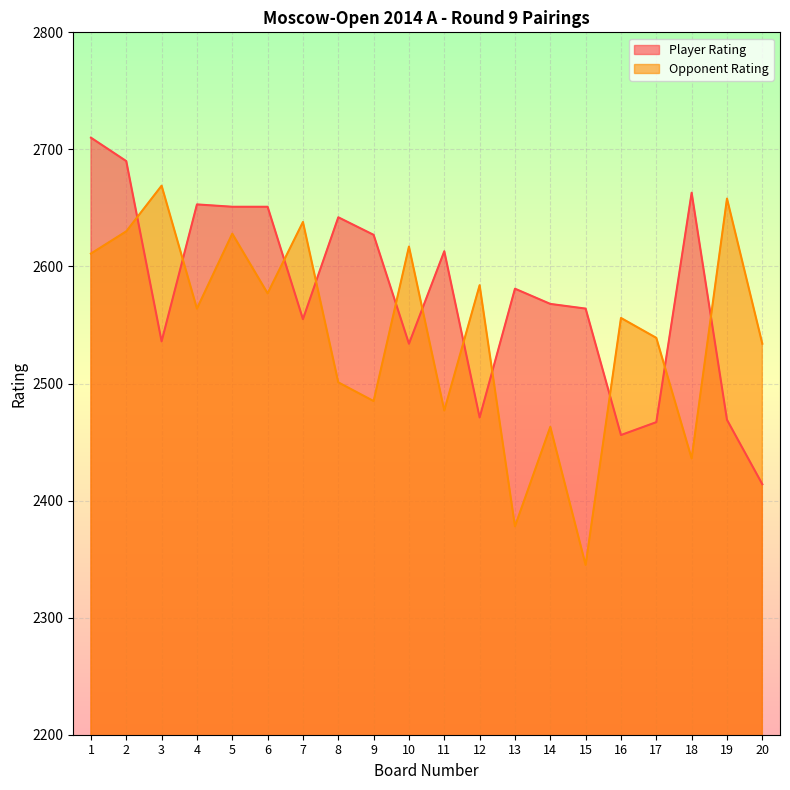

True or false: Player Rating has more than 0 interior local peaks.

True